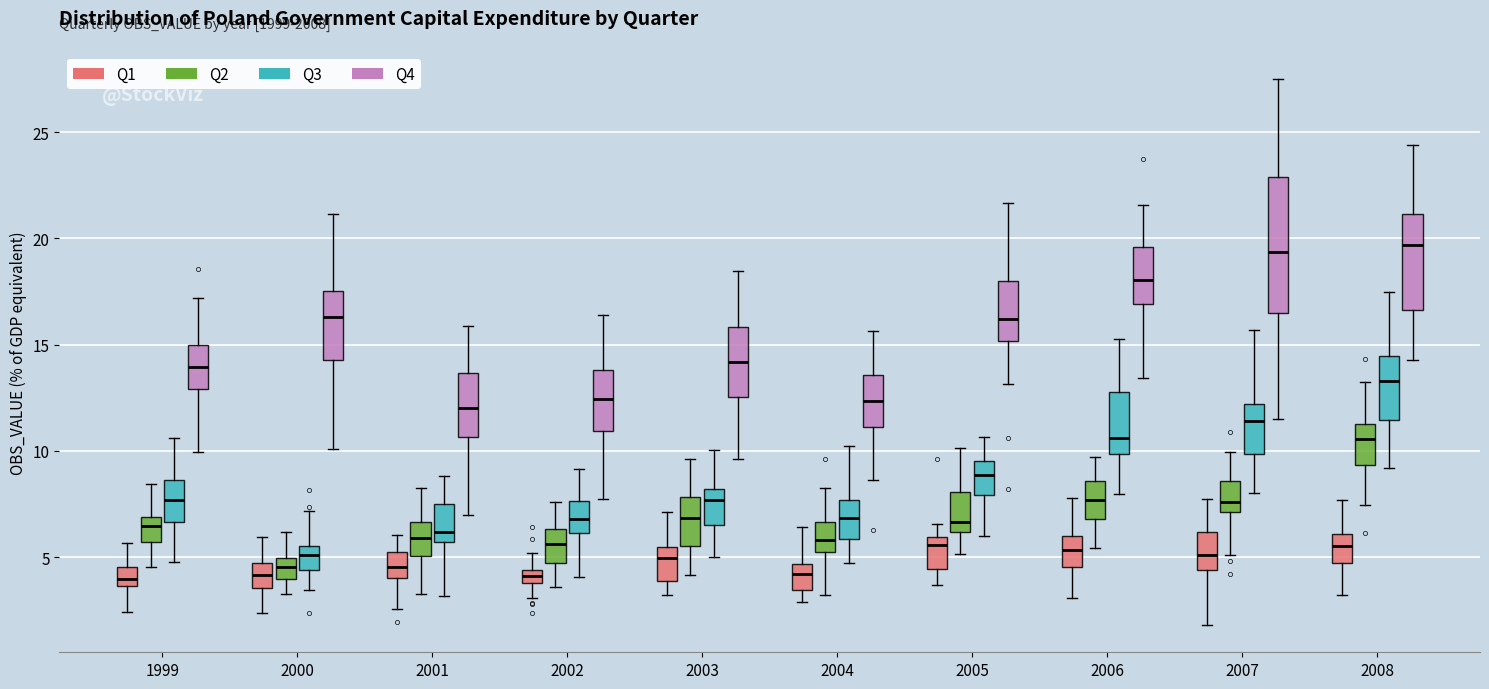

Comparing the boxes themselves (not the whiskers), which one is the tallest?

2007 (Q4)